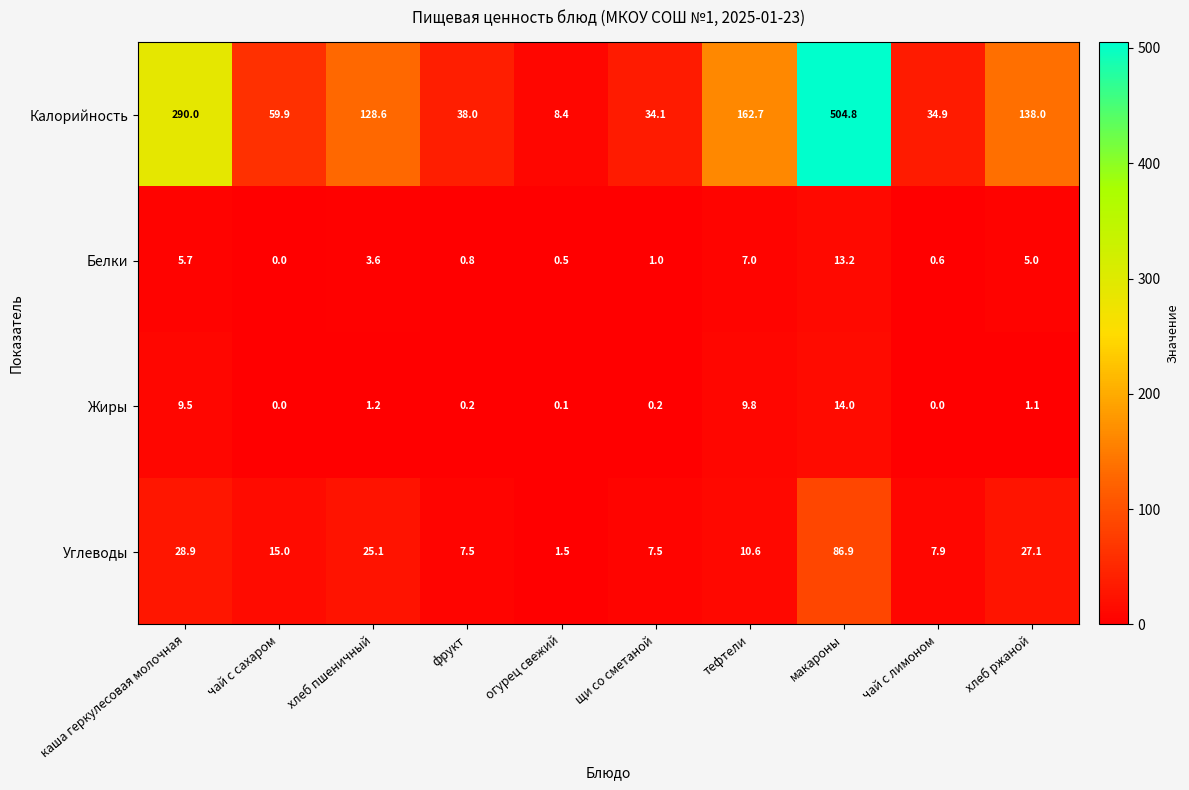

At which label does Жиры first exceed 1?

каша геркулесовая молочная